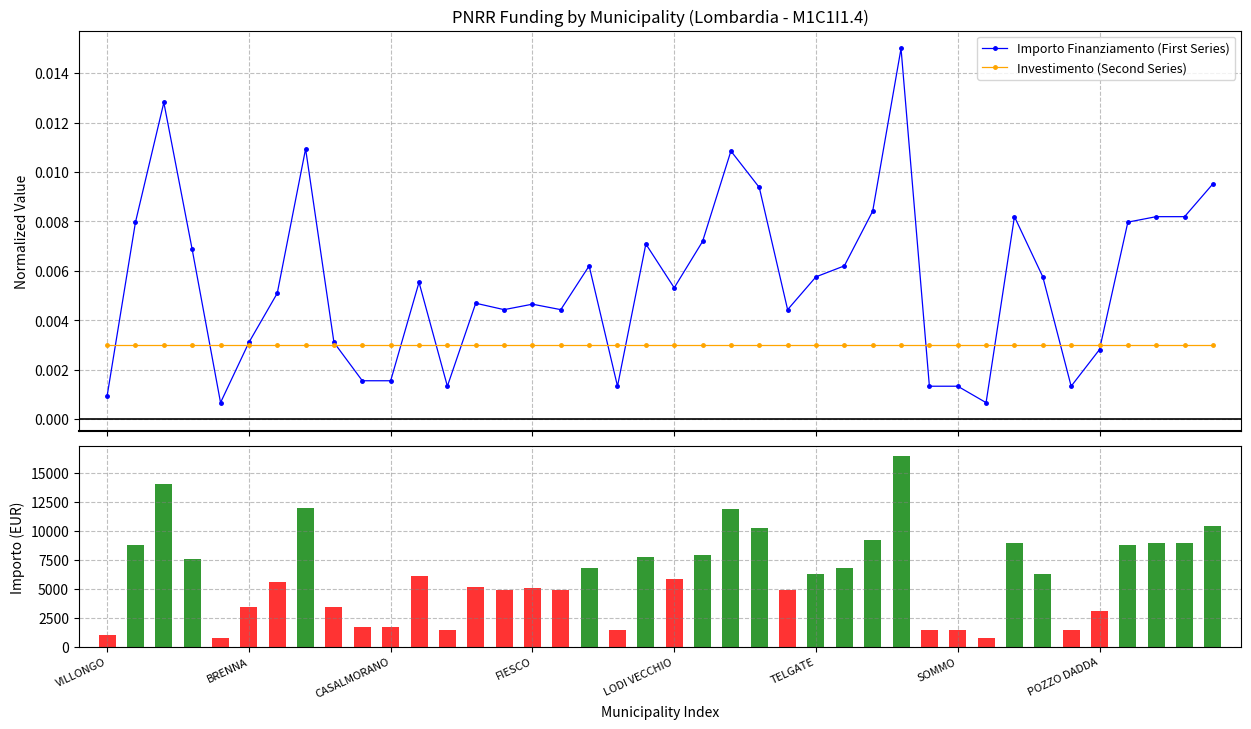

At how many categories does at least one series exceed 5416?

22